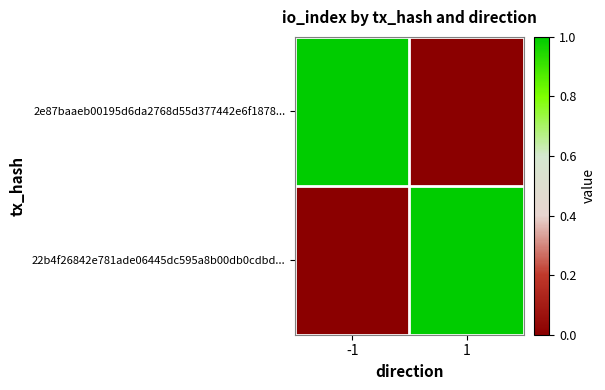

What is the total value across all series at 1?

1